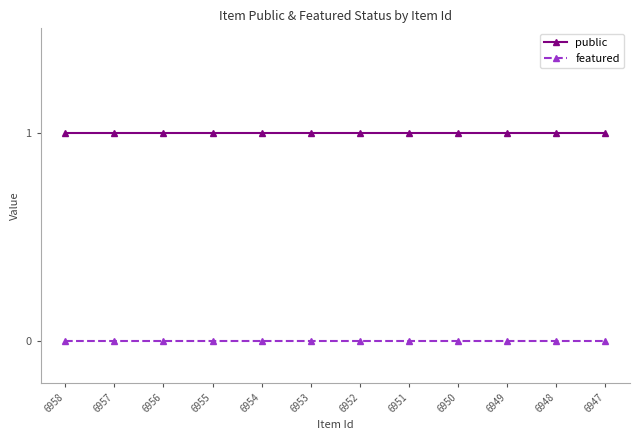

True or false: public and featured cross at least once.

False